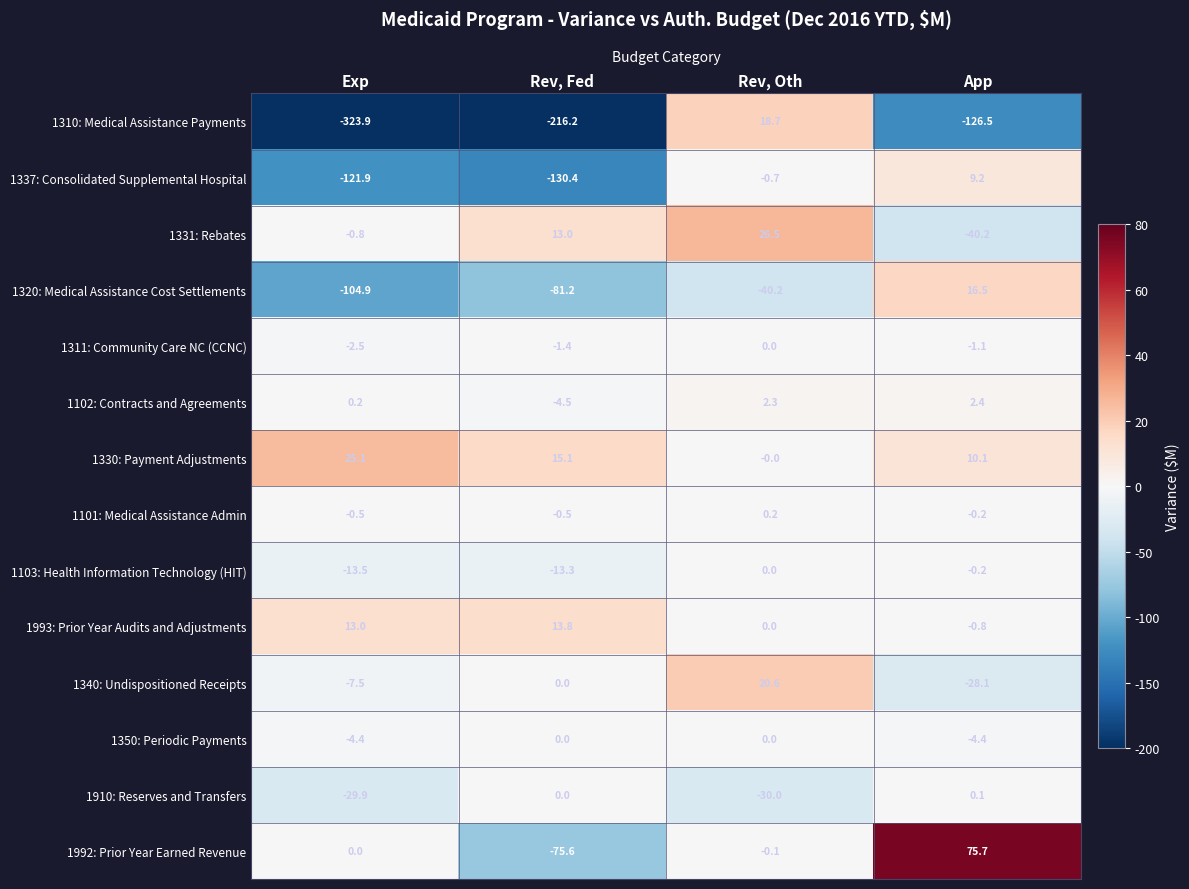

What is the sum of all 1330: Payment Adjustments values?

50.3